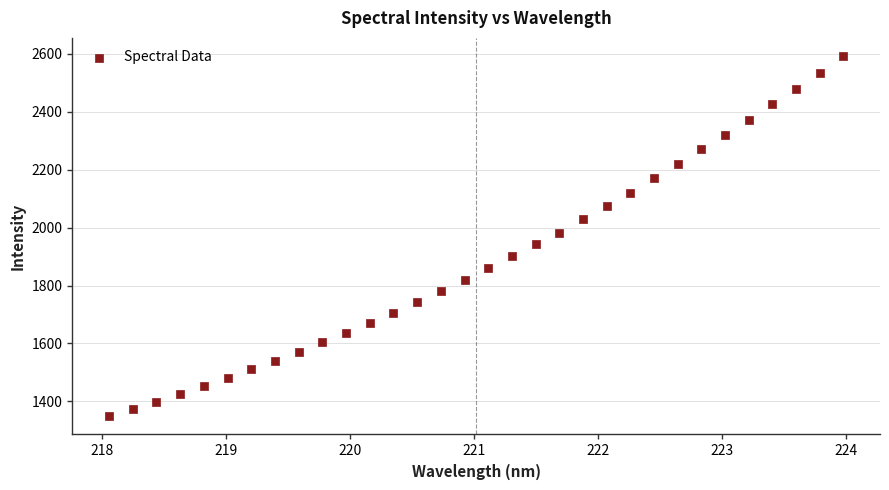

What is the range of X values (max minus min)?

5.9